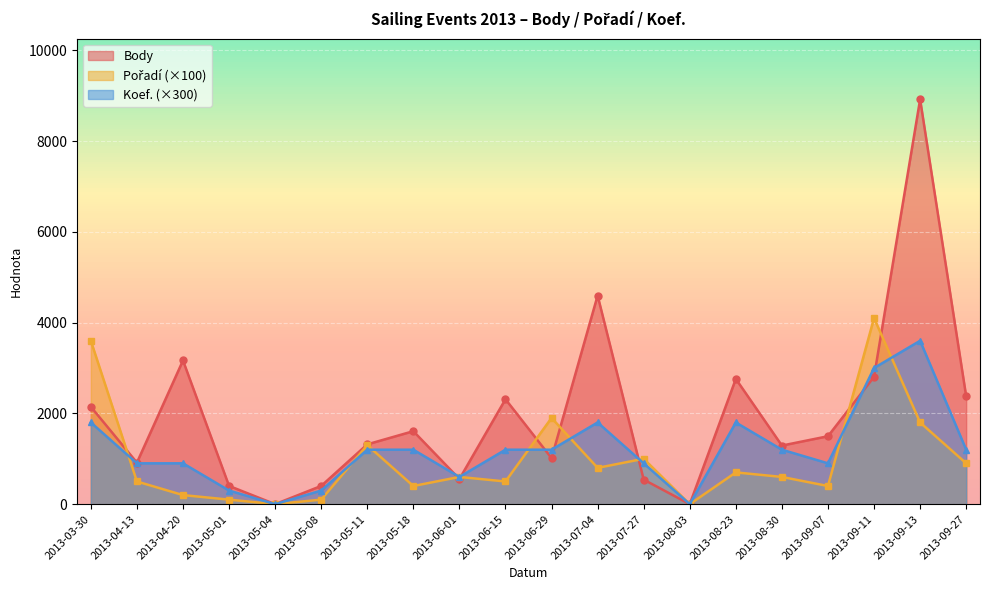

What is the difference between the second highest and second lowest values in the Pořadí series?

3600